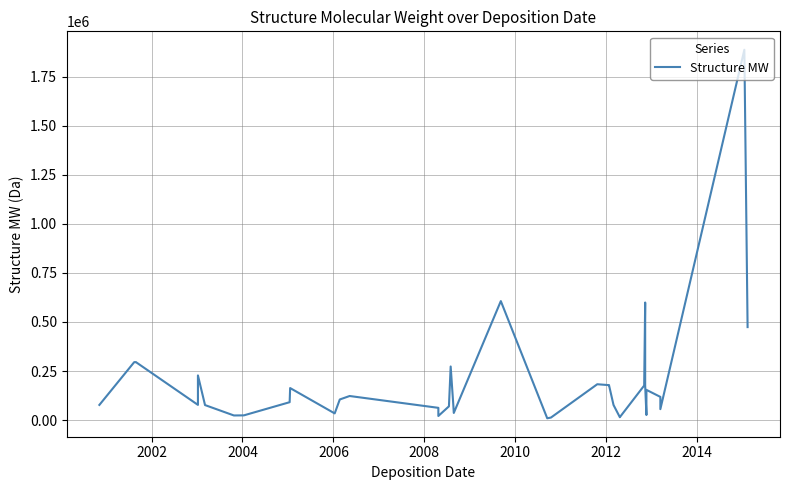

What is the greatest value displayed?

1886541.0